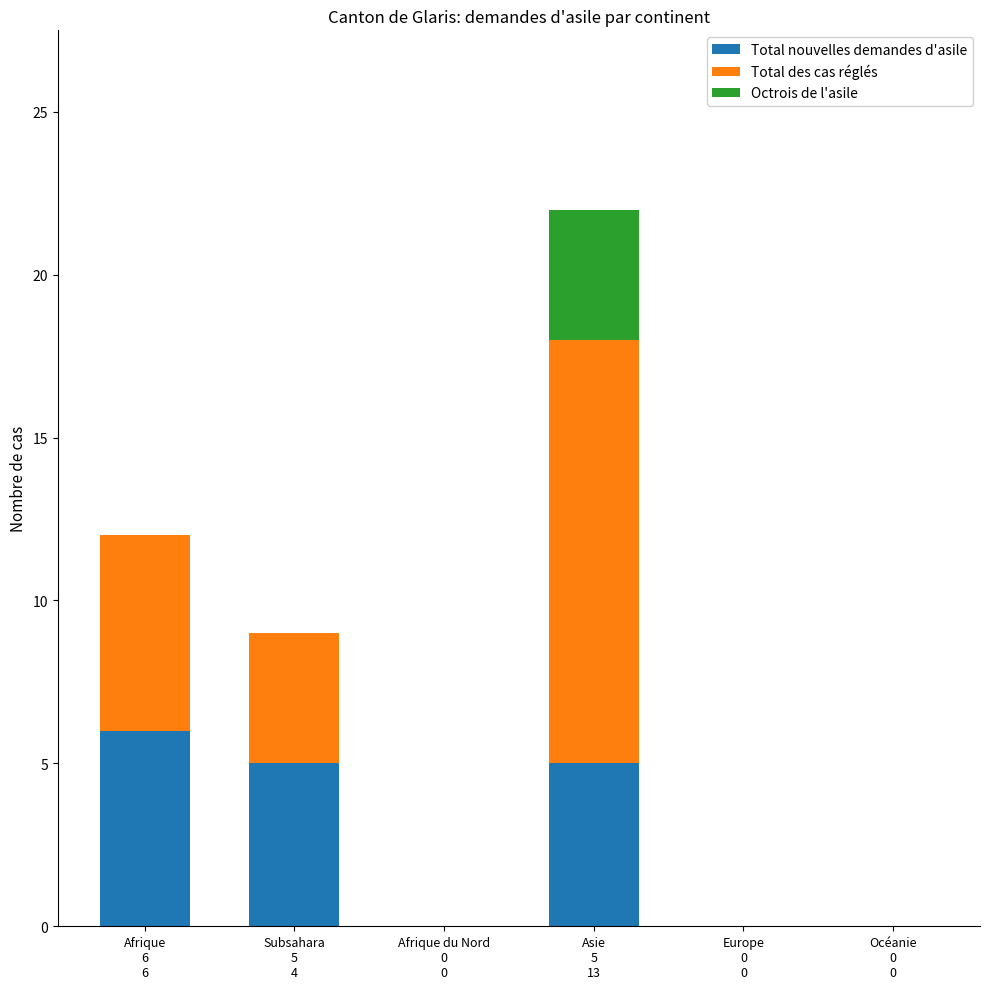

What is the sum of all Total nouvelles demandes d'asile values?

16